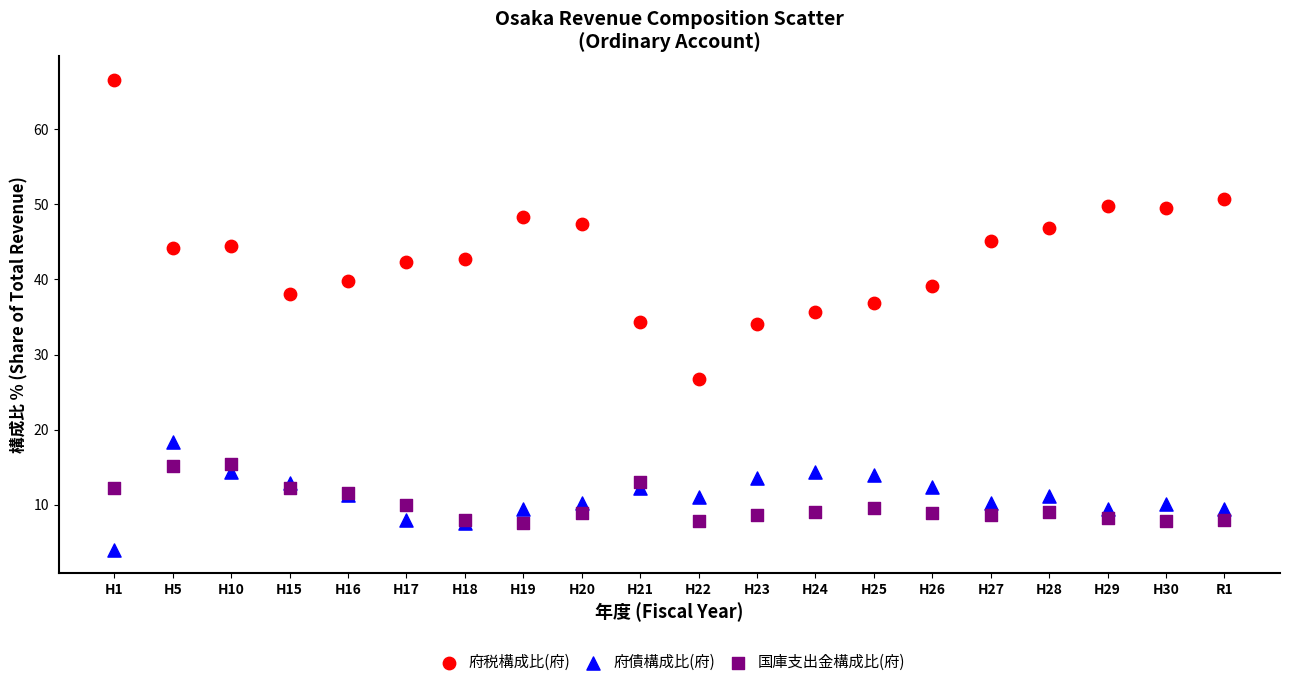

Which series has the largest Y range (max minus min)?

府税構成比(府)